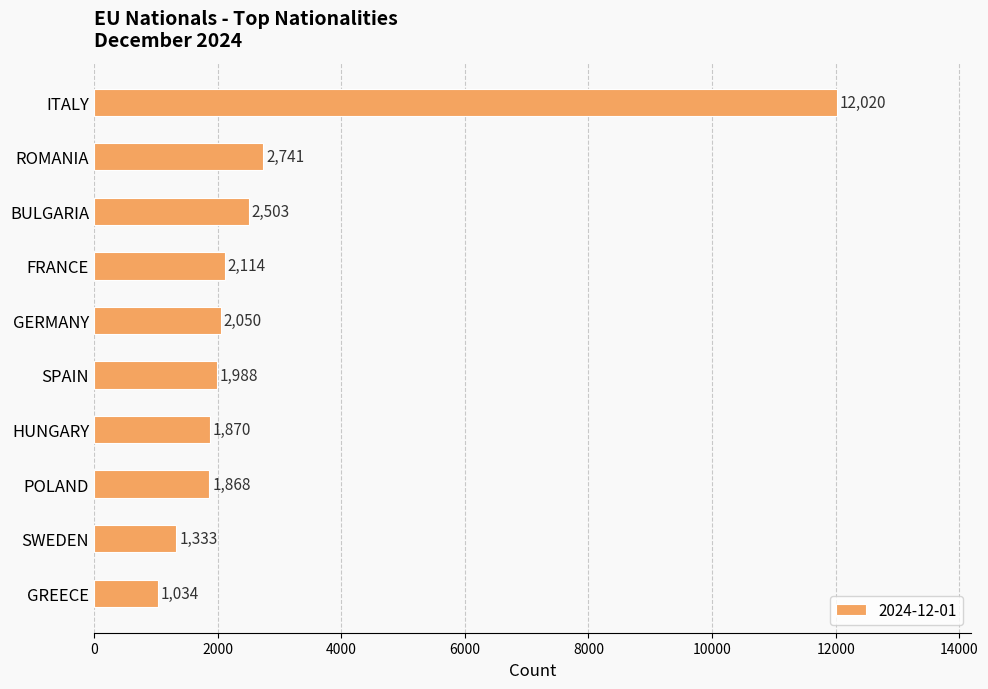

How many values are below 2050?

5